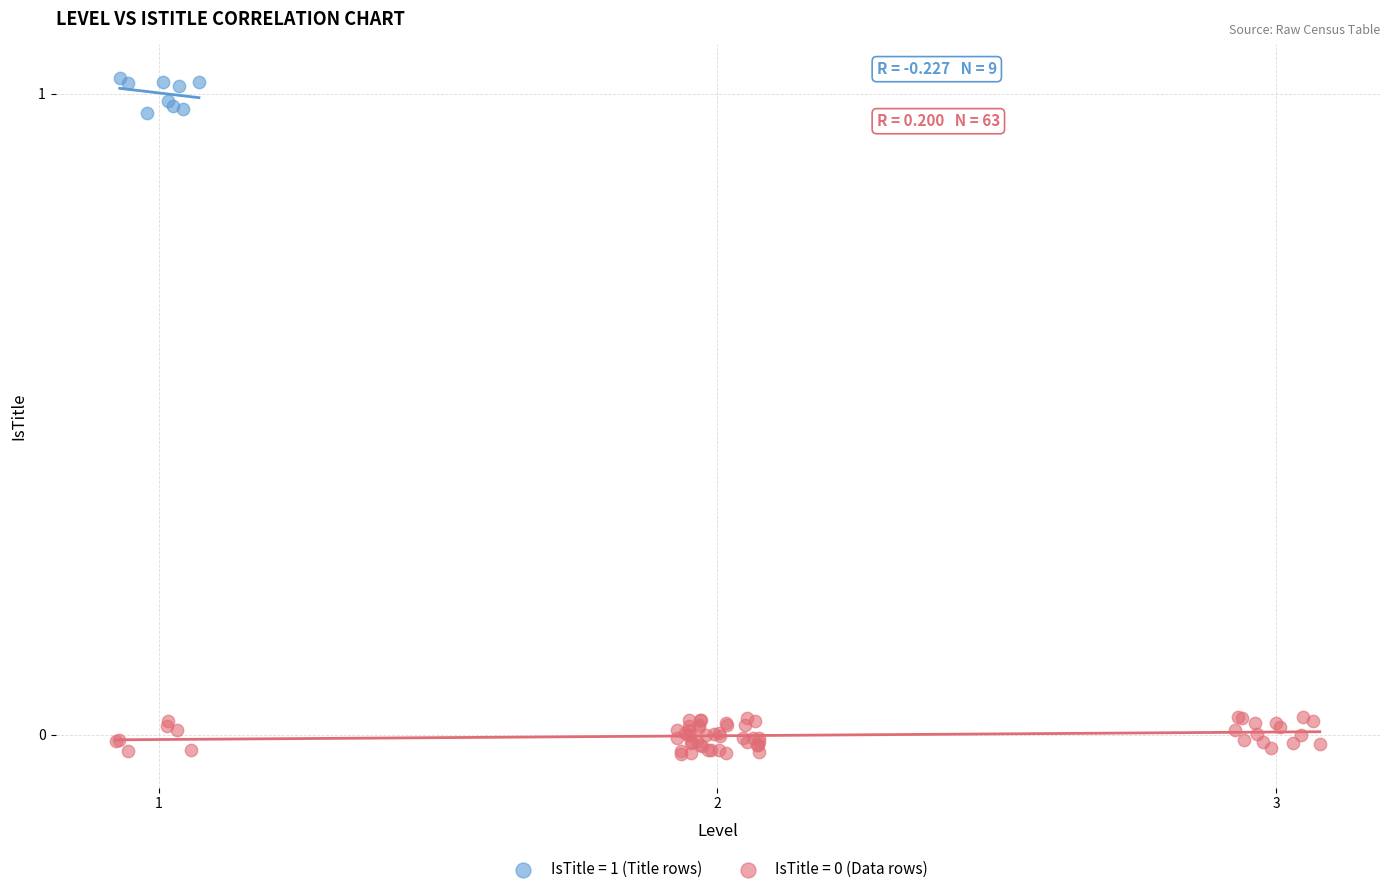

Which series reaches the maximum Y coordinate?

IsTitle = 1 (Title rows)